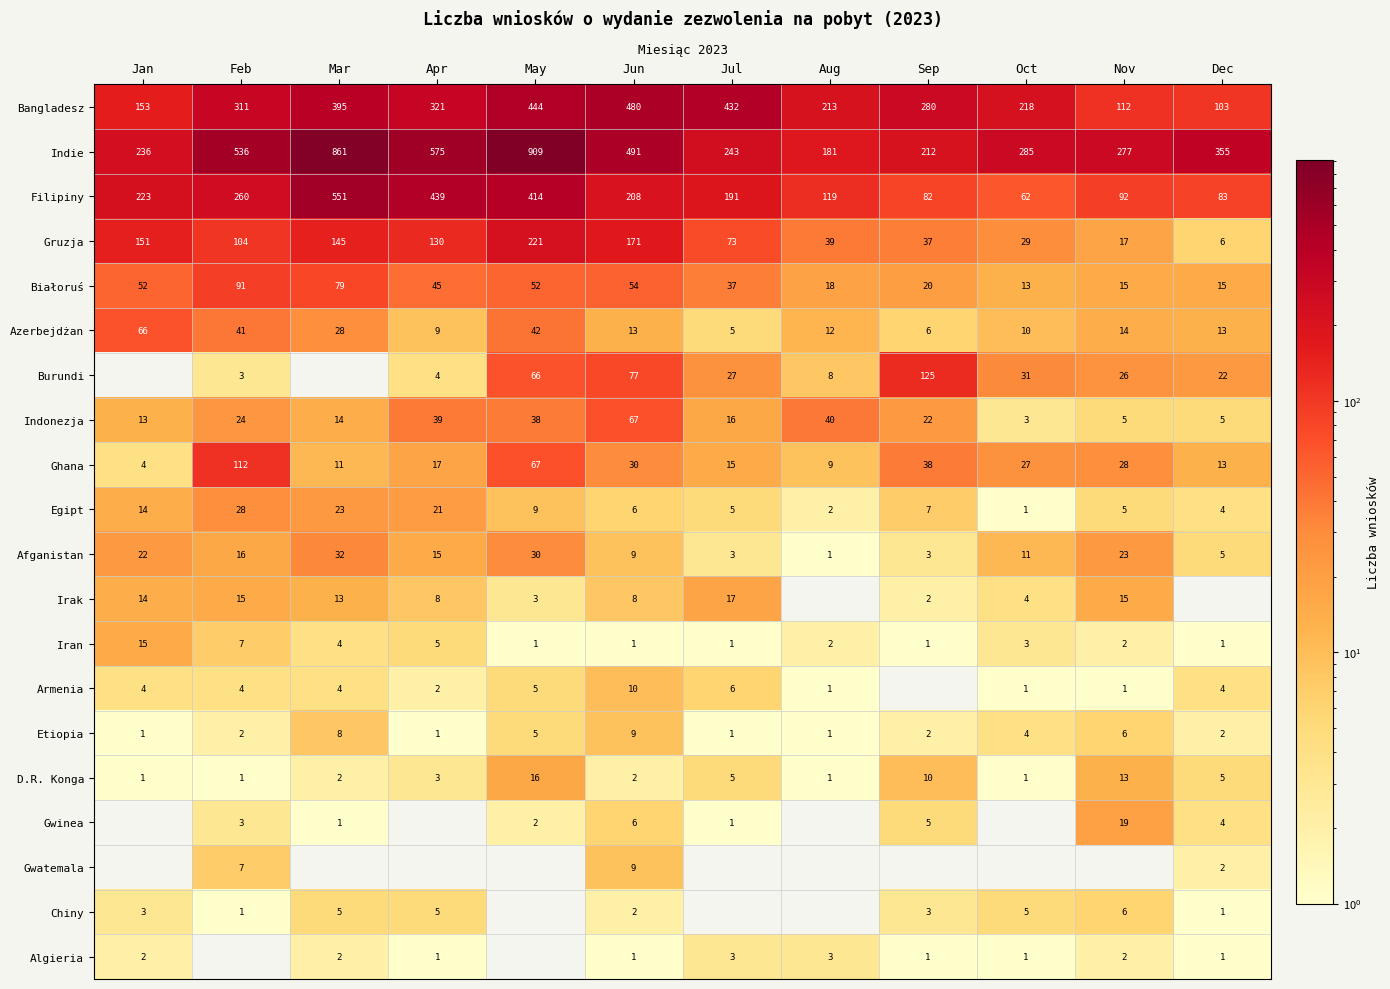

What is the sum of all Białoruś values?

491